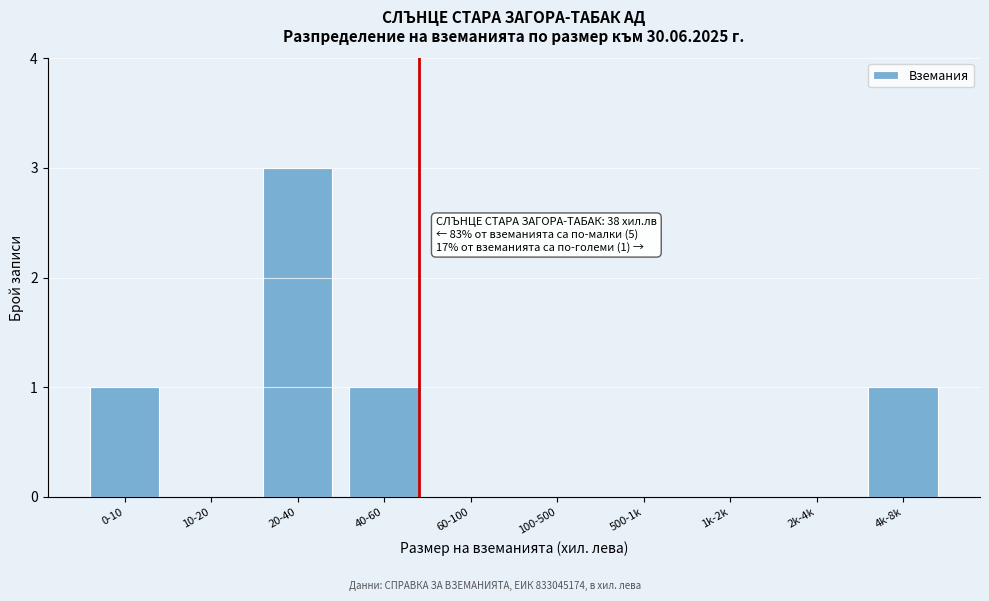

Reading left to right, transcribe all the data shown in this chart.

0-10=1	10-20=0	20-40=3	40-60=1	60-100=0	100-500=0	500-1k=0	1k-2k=0	2k-4k=0	4k-8k=1